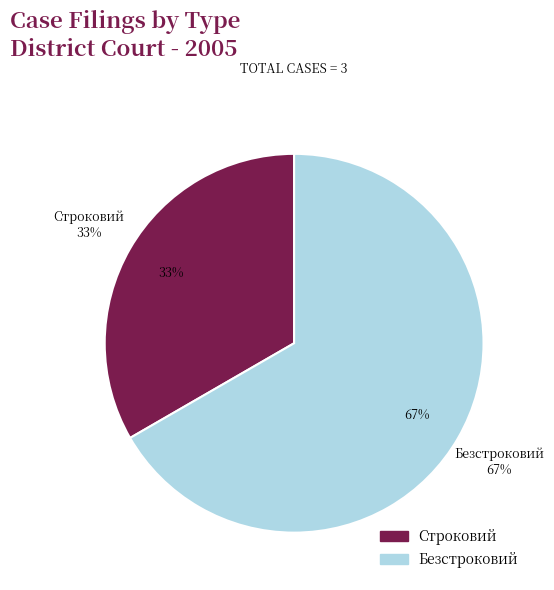

Is Строковий the majority of the pie?

No